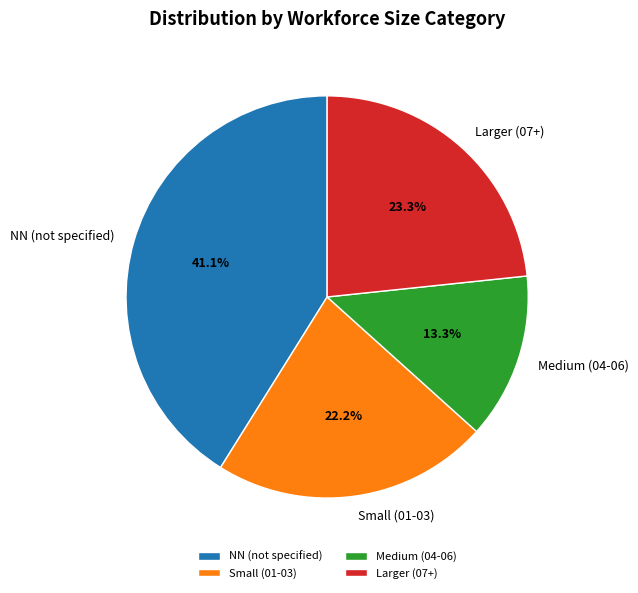

Is there any slice that represents more than half of the pie?

No